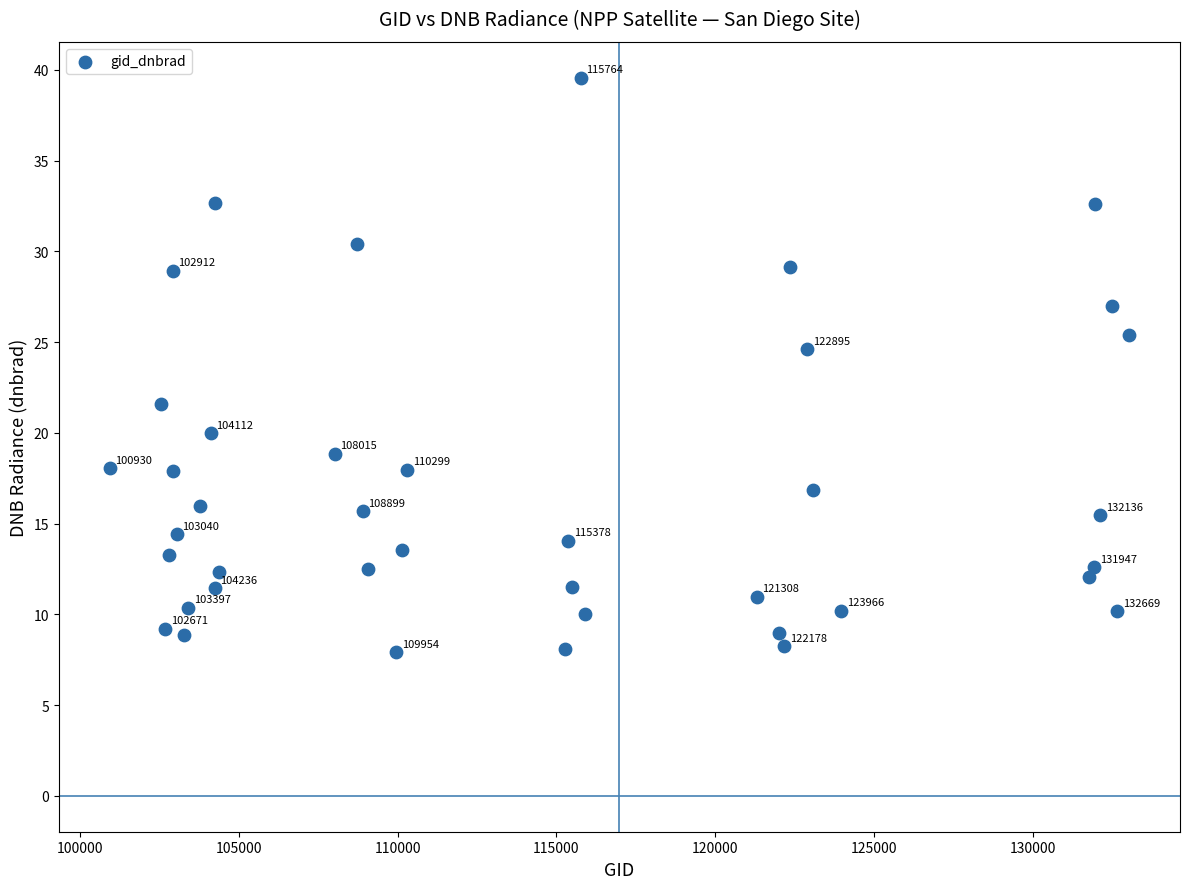

What is the range of Y values (max minus min)?

31.7